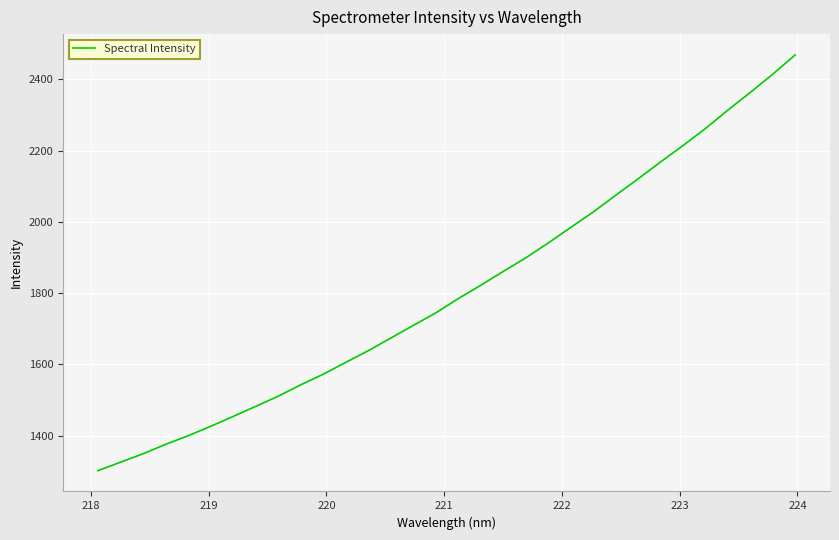

Does the chart display data point markers on the line(s)?

No